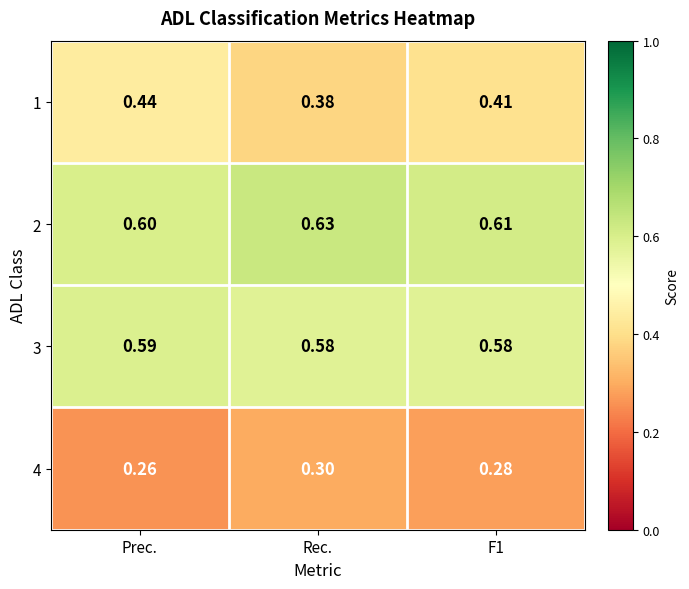

What is the total value across all series at Rec.?

1.9